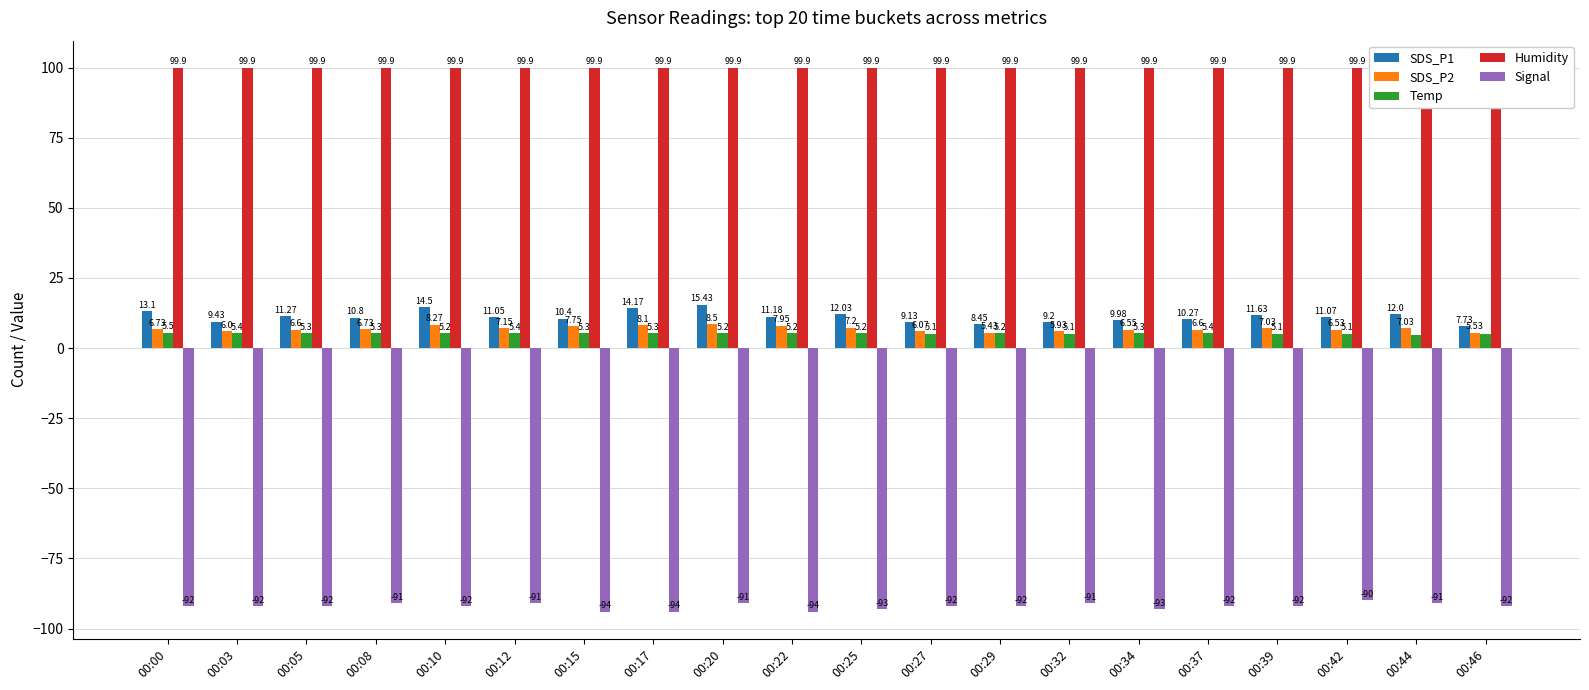

The SDS_P1 series shows 9.1 at 00:27. True or false?

True